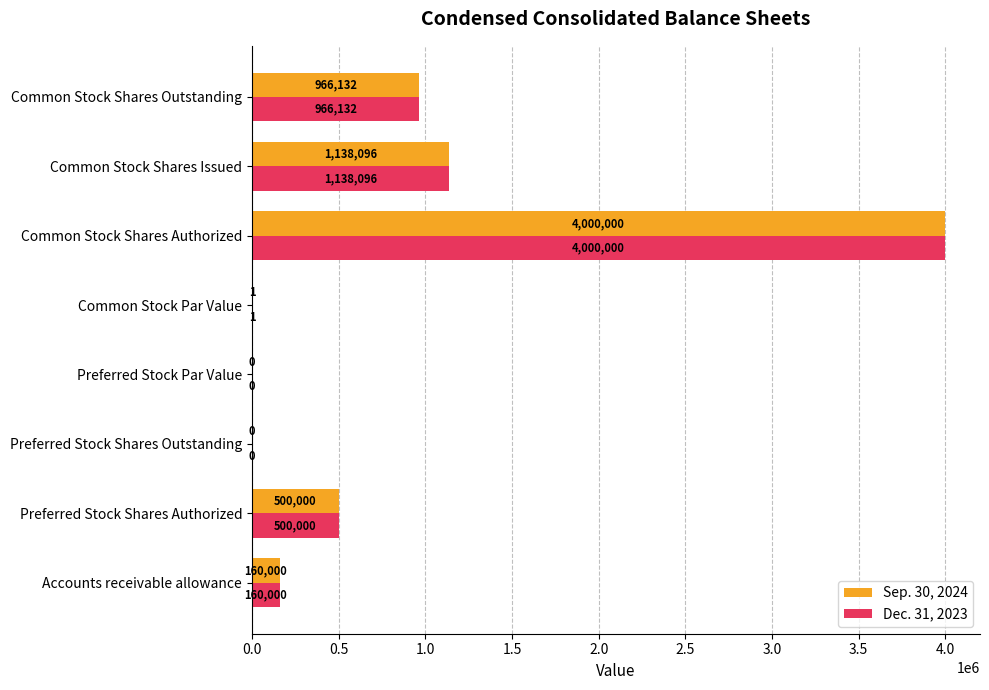

How many values in Dec. 31, 2023 are above zero?

6